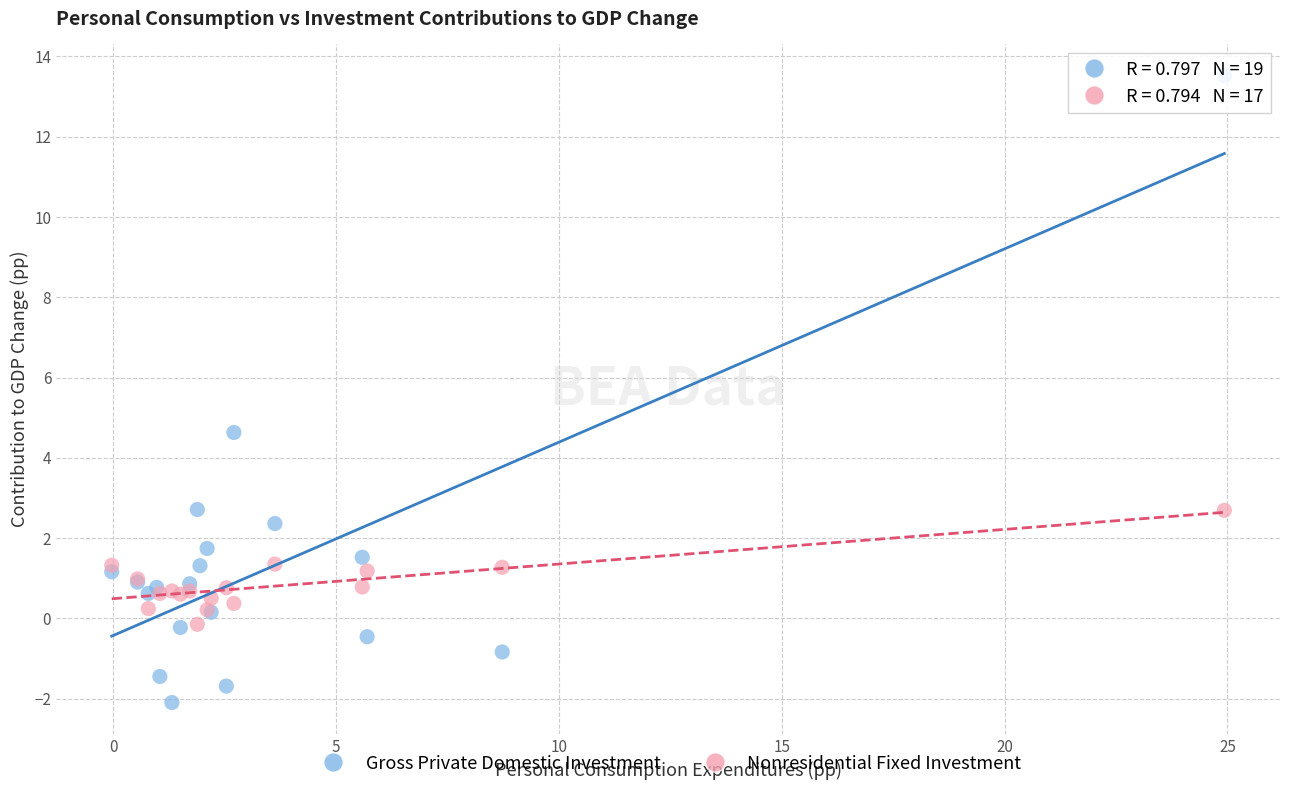

Which series has the largest Y range (max minus min)?

Gross Private Domestic Investment